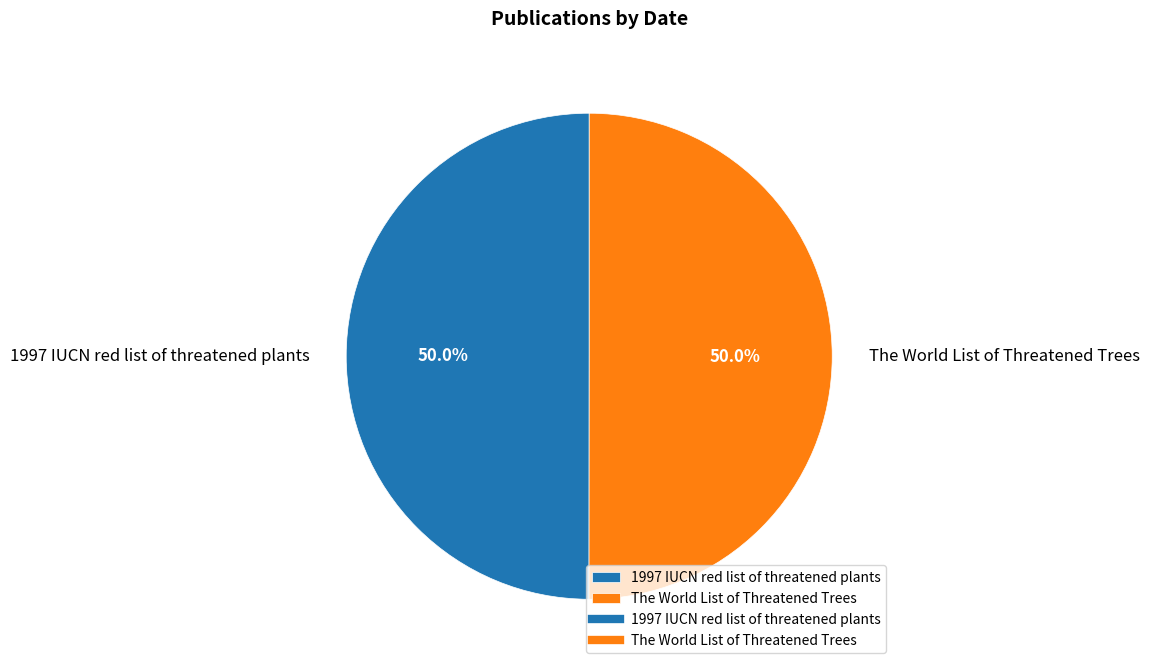

To the nearest percent, what portion does 1997 IUCN red list of threatened plants represent?

50%